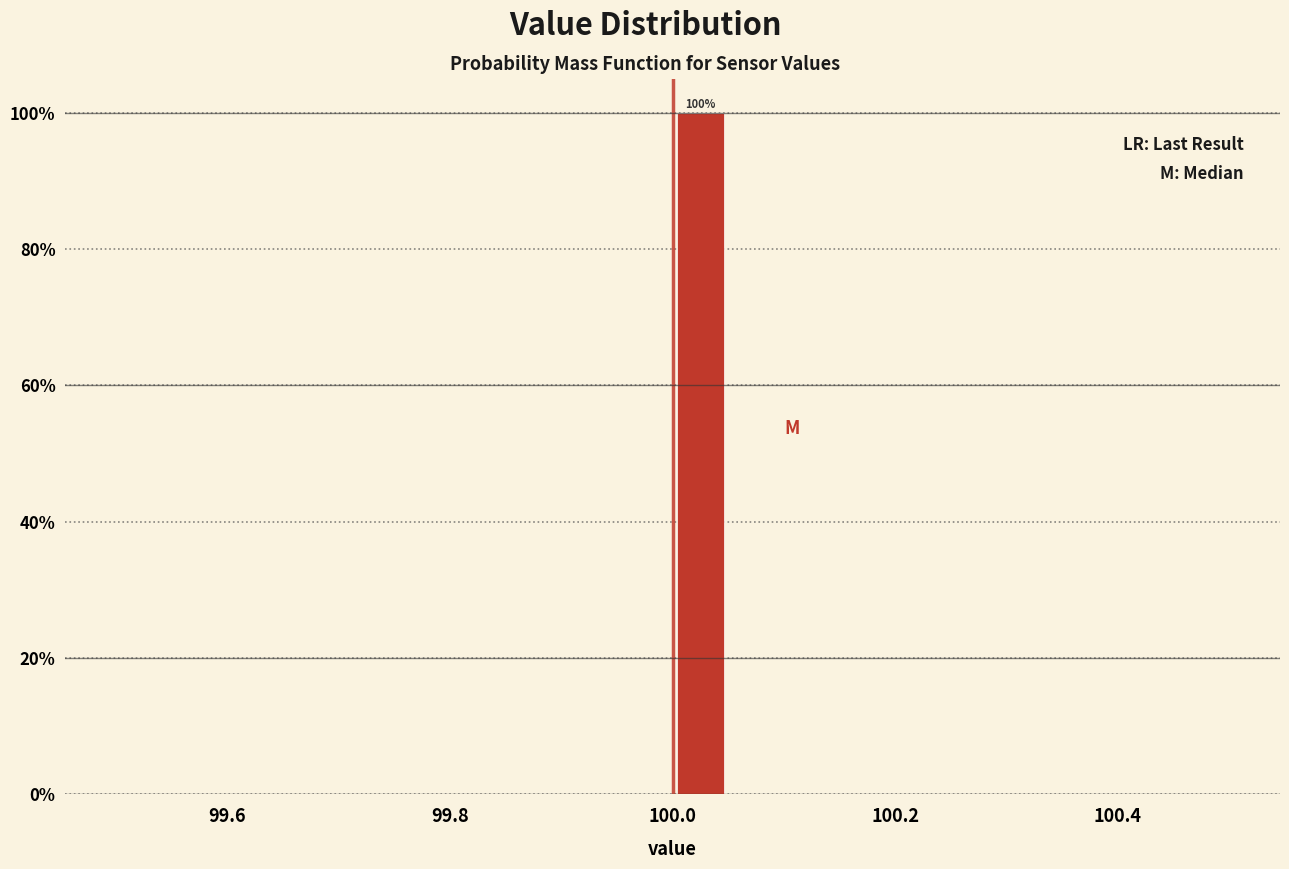

Read against the x-axis, roughly where is the centre of the tallest bar?

100.02